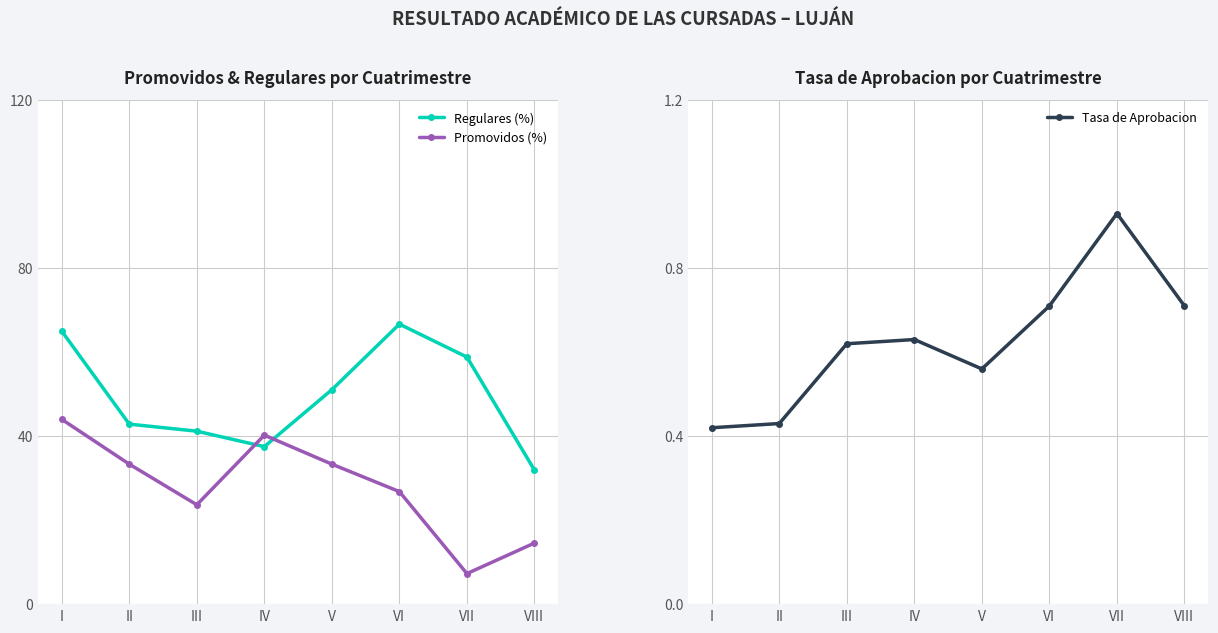

Does the chart have visible grid lines?

Yes